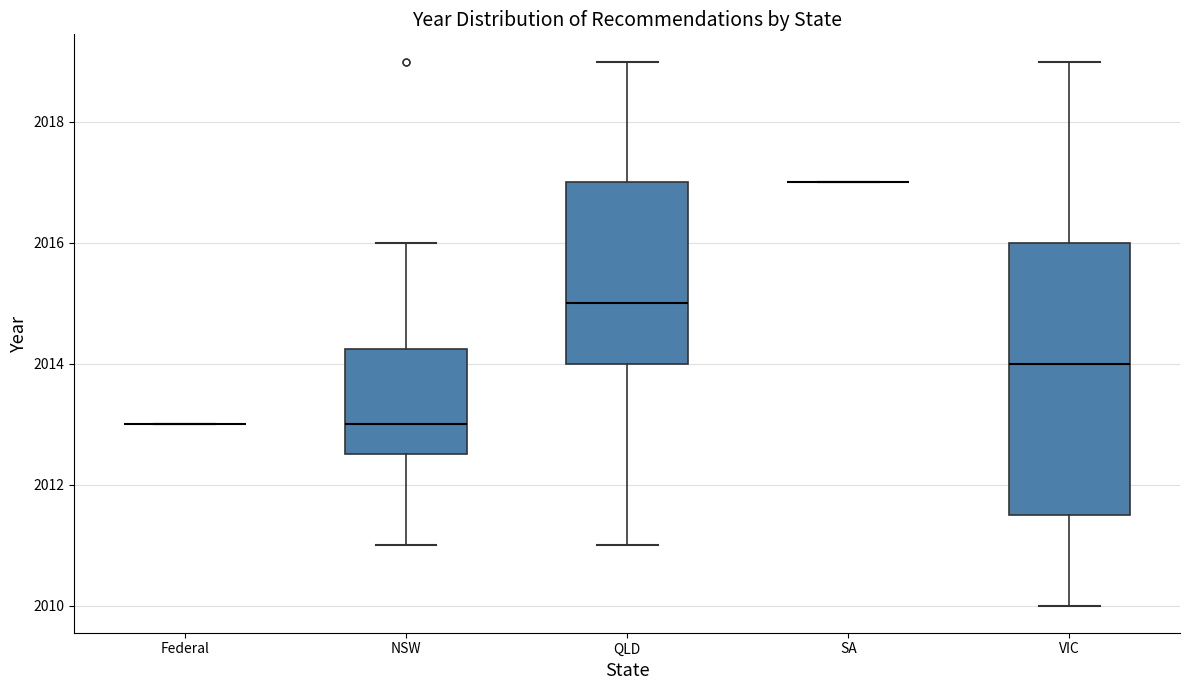

Reading left to right, read every box against the y-axis: the position of its median line, the range the box covers, and the ends of its whiskers. The values are not printed on the chart, so give them approximately, as read against the axis.

Federal: box collapsed to a line at 2013.0, whiskers 2013.0 to 2013.0
NSW: median 2013.0, box 2012.6 to 2014.2, whiskers 2011.0 to 2016.0
QLD: median 2015.0, box 2014.0 to 2017.0, whiskers 2011.0 to 2019.0
SA: box collapsed to a line at 2017.0, whiskers 2017.0 to 2017.0
VIC: median 2014.0, box 2011.6 to 2016.0, whiskers 2010.0 to 2019.0